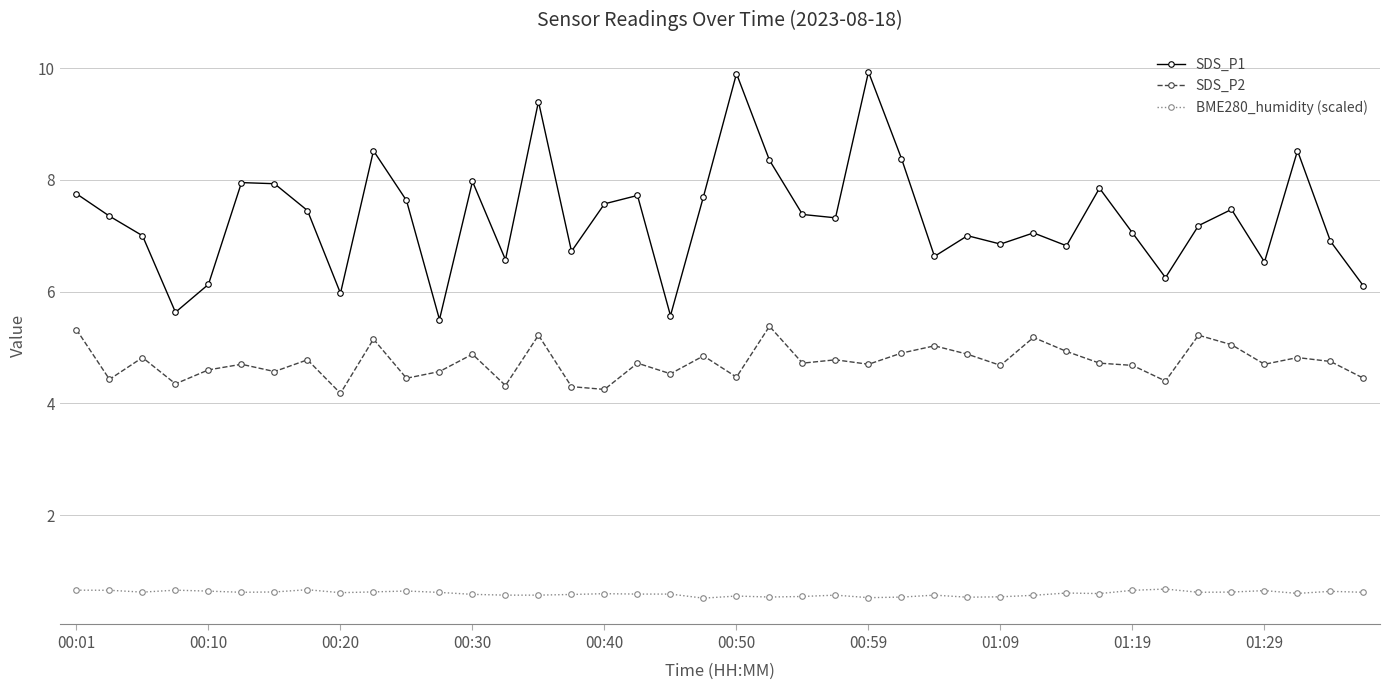

Rank the series by their maximum value, from lowest to highest.

BME280_humidity (scaled), SDS_P2, SDS_P1